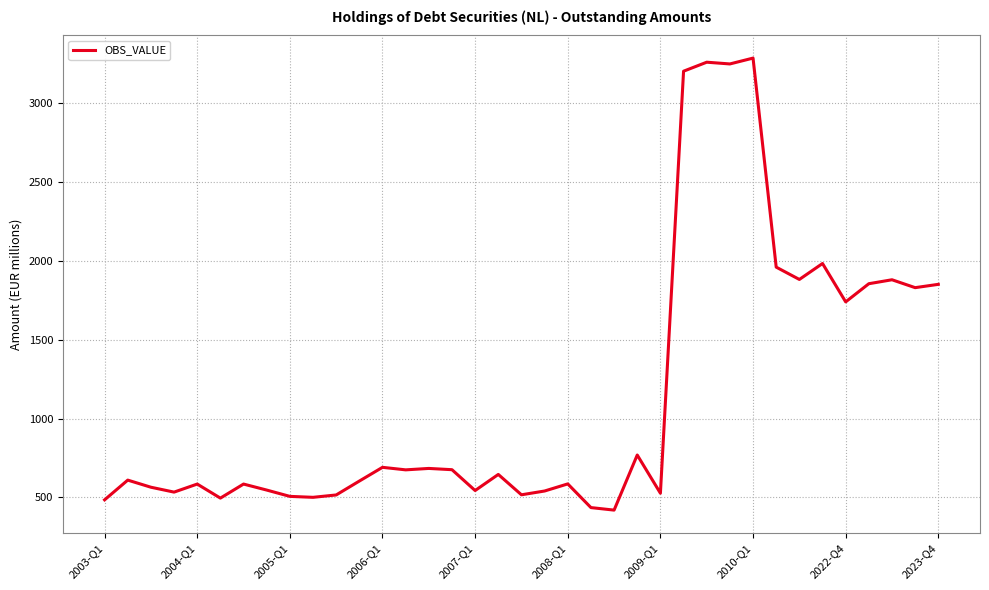

What is the smallest value displayed?

420